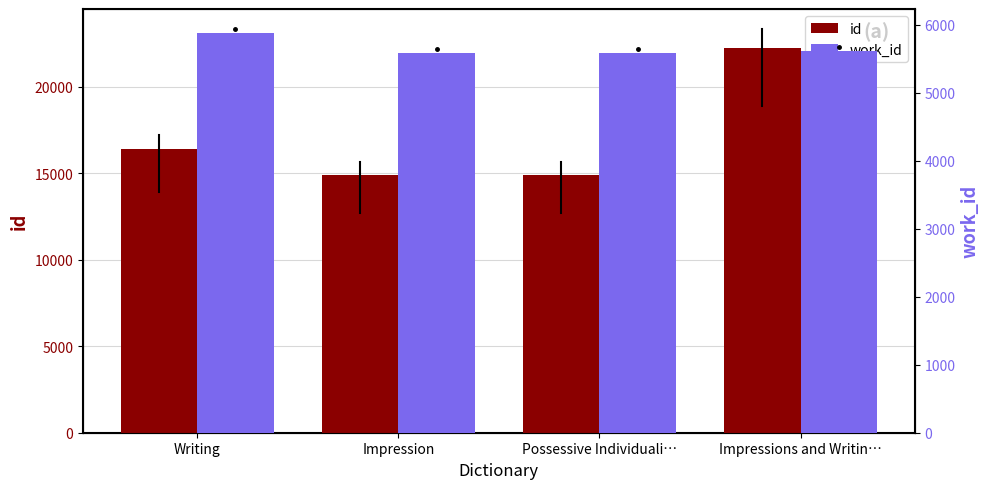

Between Writing and Possessive Individuali…, which series saw the biggest shift?

id